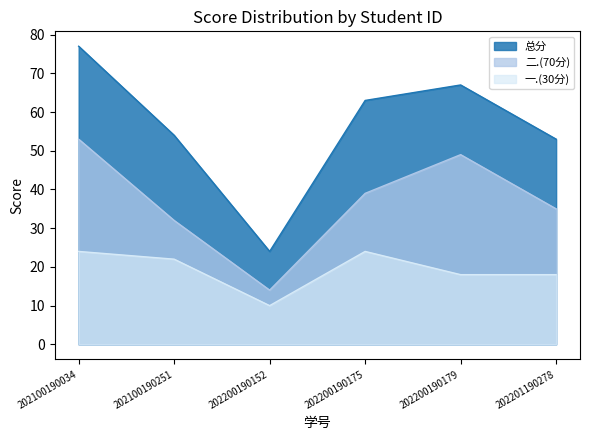

Reading left to right, what are all the values shown in this chart?

一.(30分): 24	22	10	24	18	18
二.(70分): 53	32	14	39	49	35
总分: 77	54	24	63	67	53